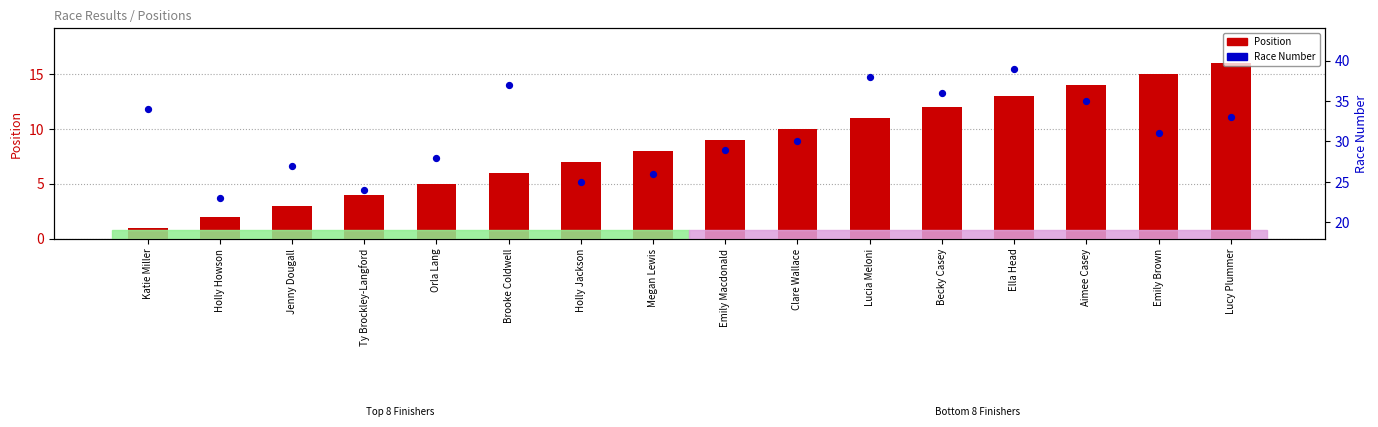

At how many categories does at least one series exceed 14?

16